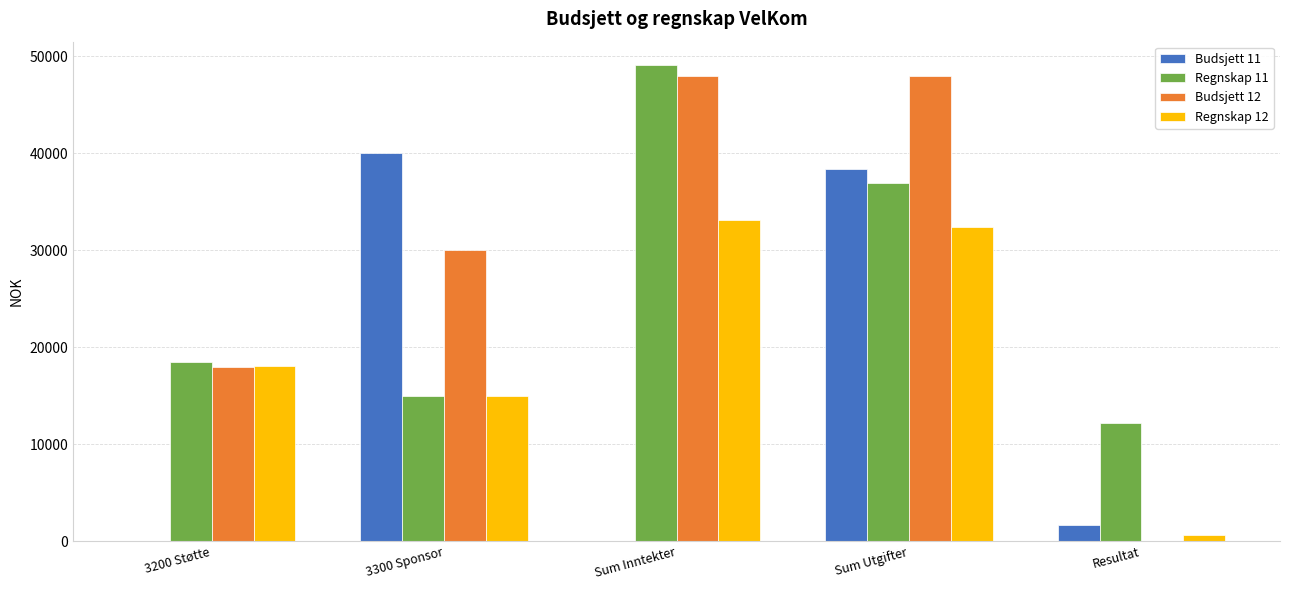

What is the spread (max minus min) of values at Sum Inntekter?

49040.0